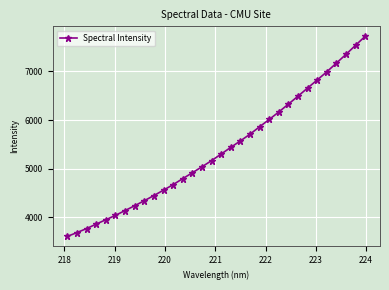

What is the smallest value displayed?

3606.8